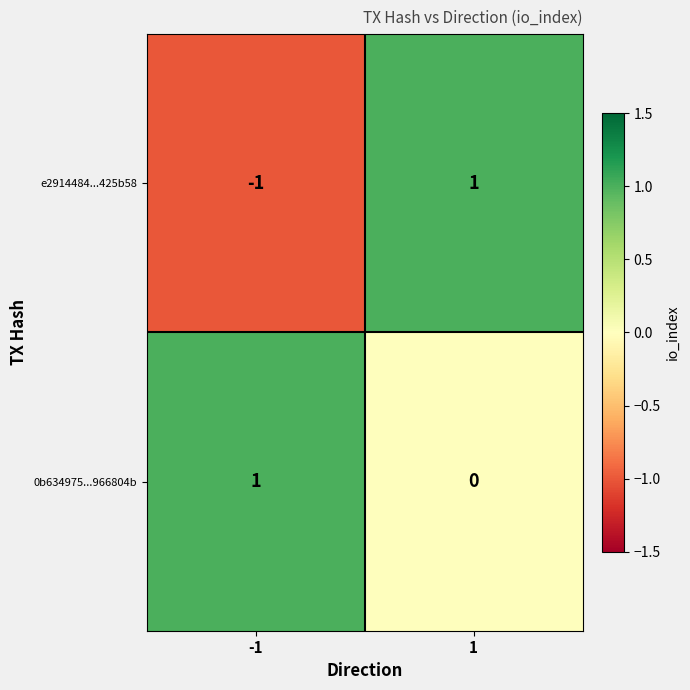

Which series has the widest spread of values?

e2914484...425b58